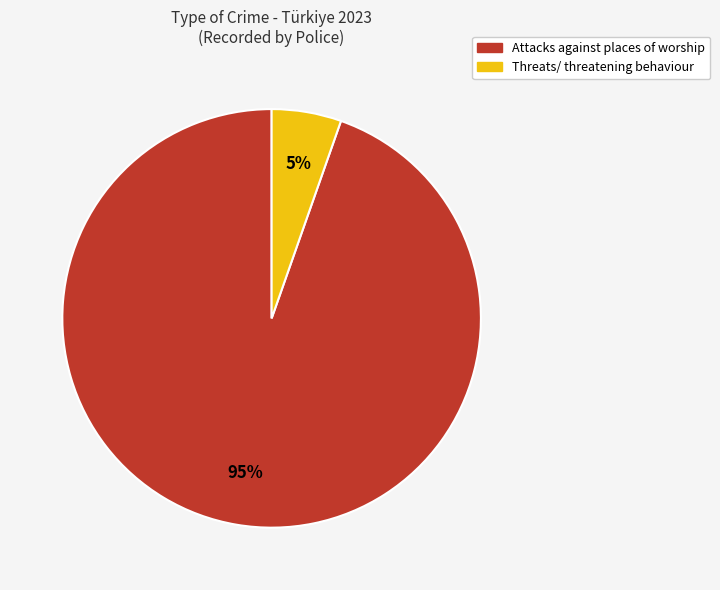

To the nearest percent, what portion does Attacks against places of worship represent?

95%